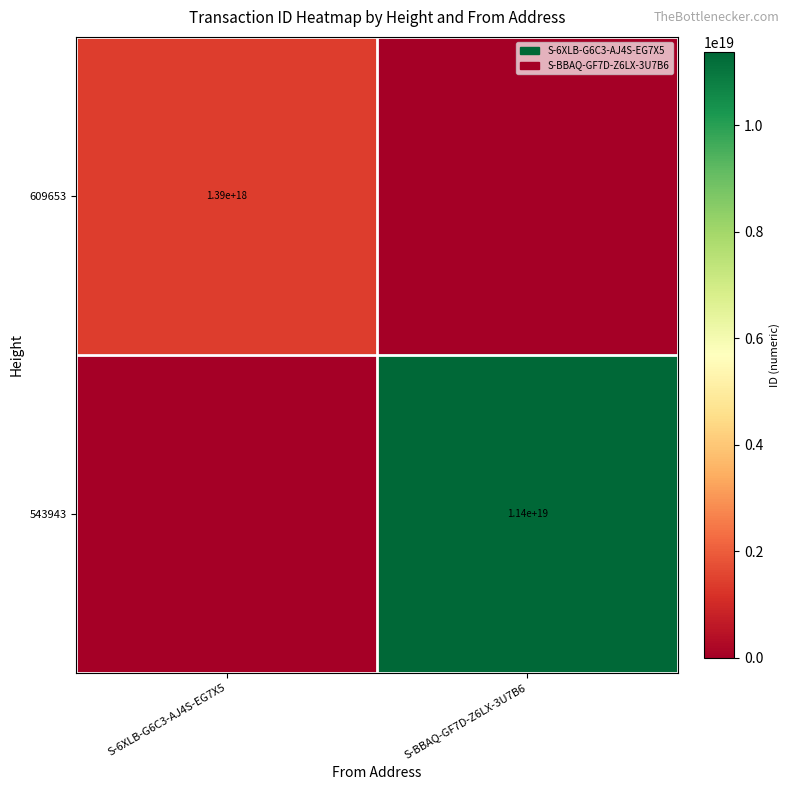

True or false: 543943 has a value of 15730061767522541568 at S-BBAQ-GF7D-Z6LX-3U7B6.

False